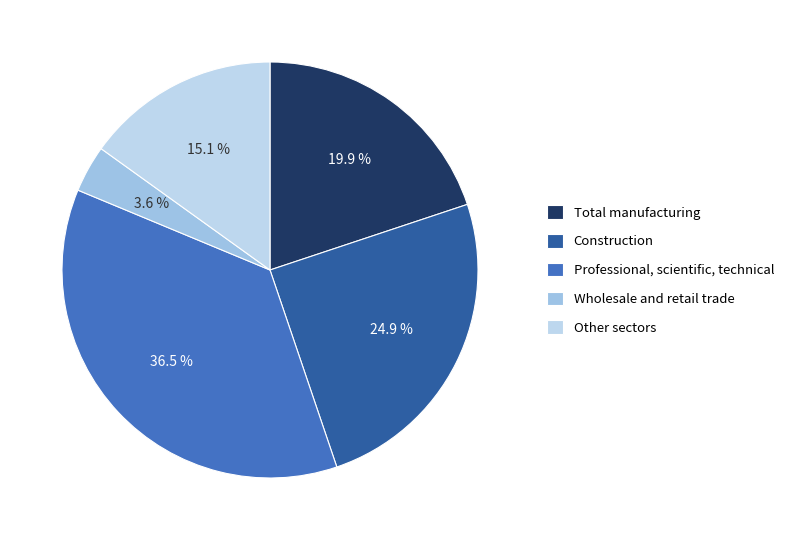

How many slices are in this pie chart?

5